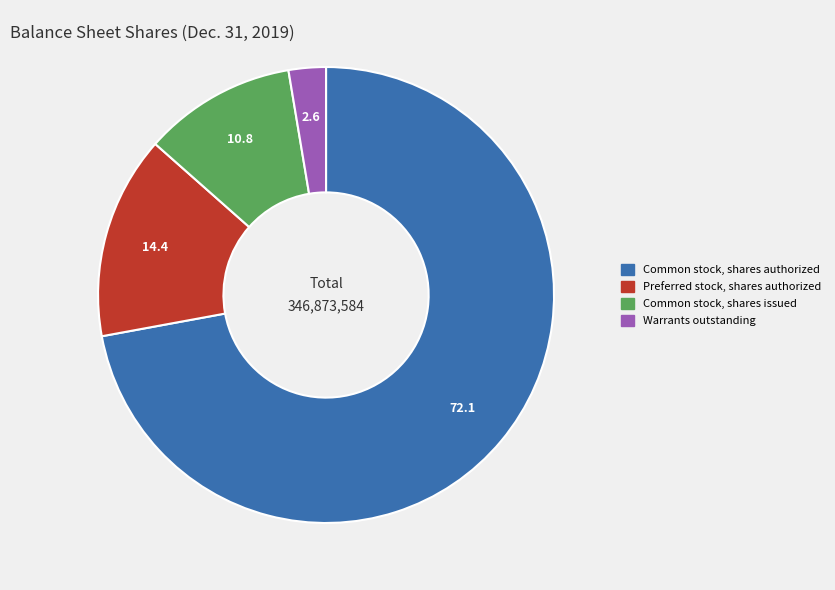

Is there any slice that represents more than half of the pie?

Yes